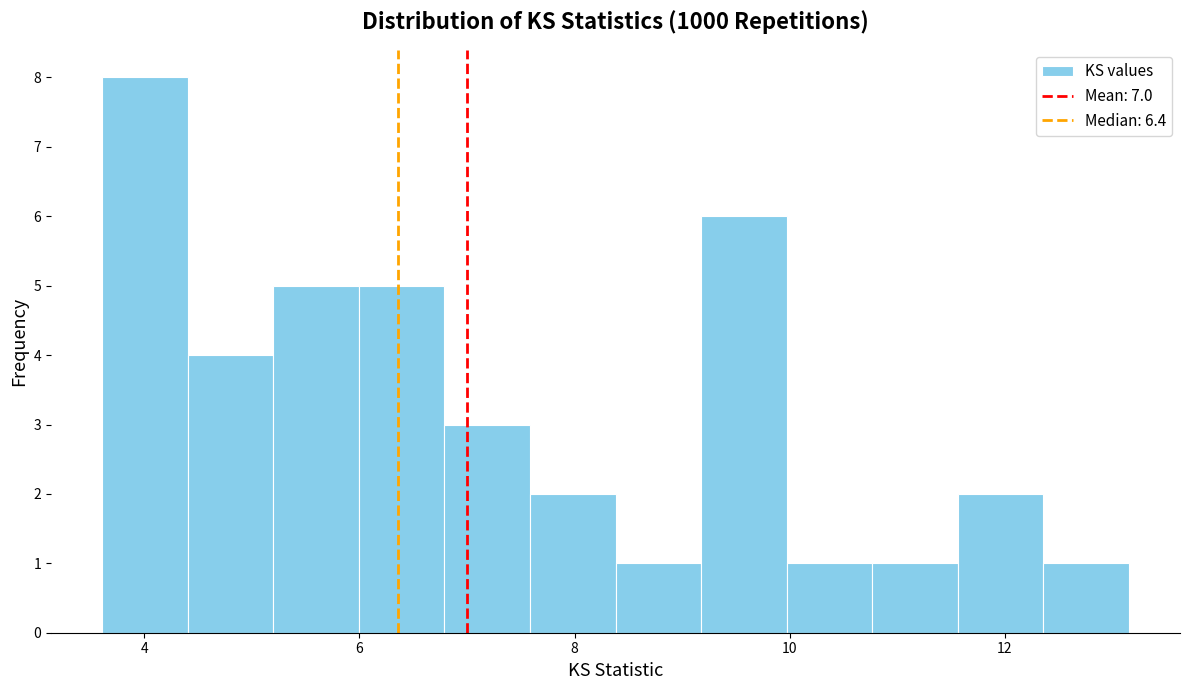

Read against the x-axis, roughly where is the centre of the tallest bar?

4.0